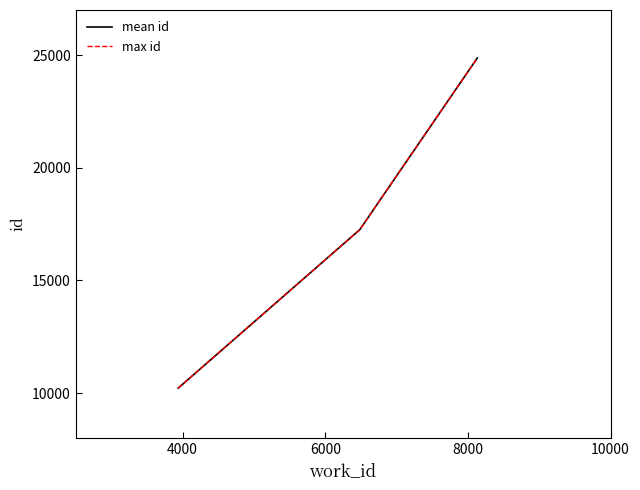

Which series has the largest range (max minus min)?

mean id